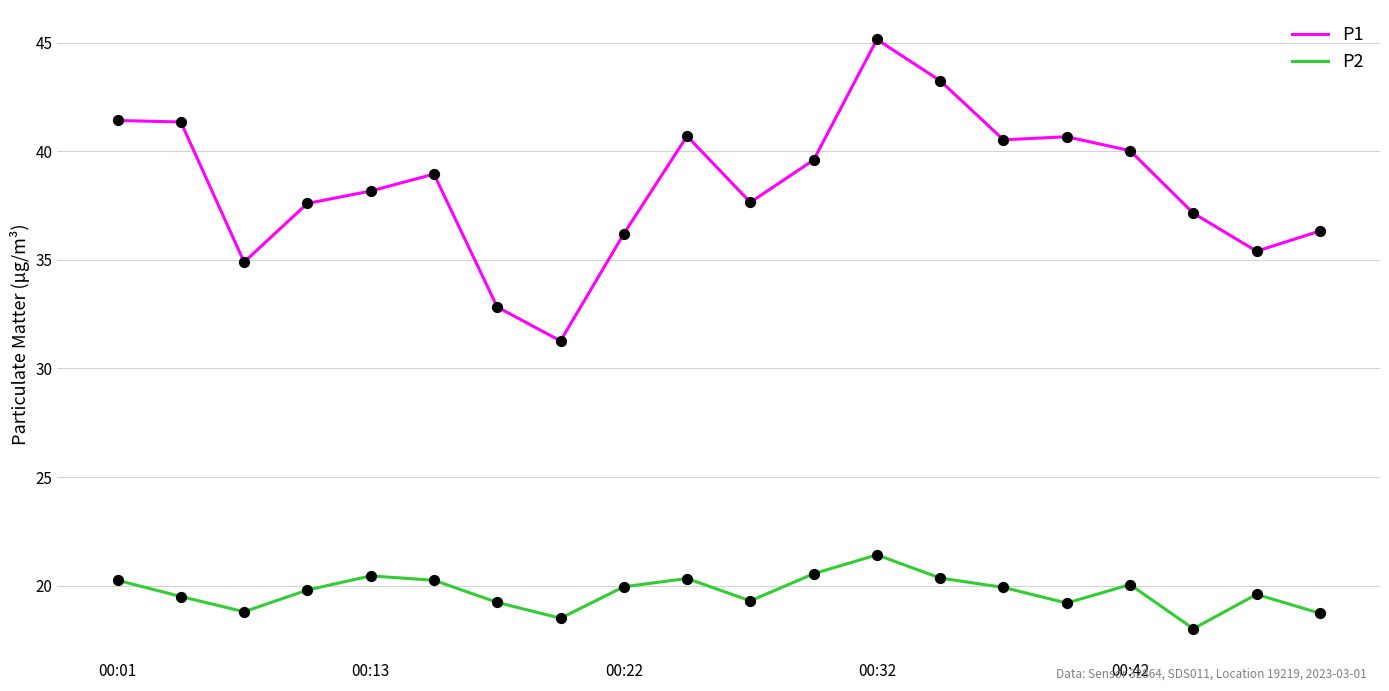

Which series has the largest total across all categories?

P1